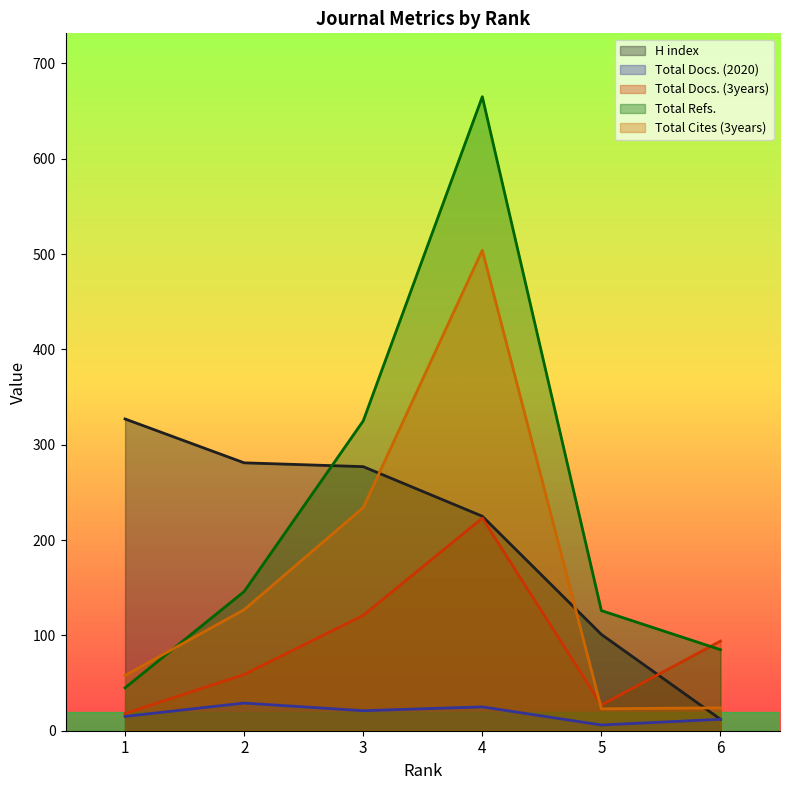

Which series has the largest range (max minus min)?

Total Refs.